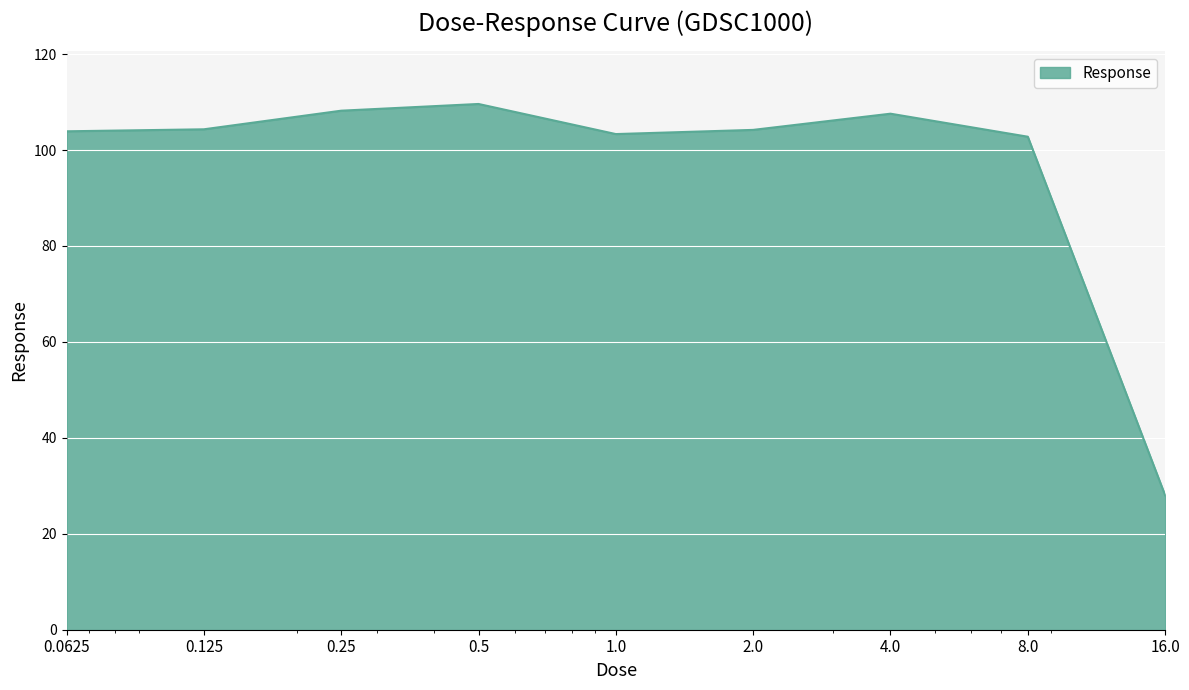

What is the greatest value displayed?

109.6